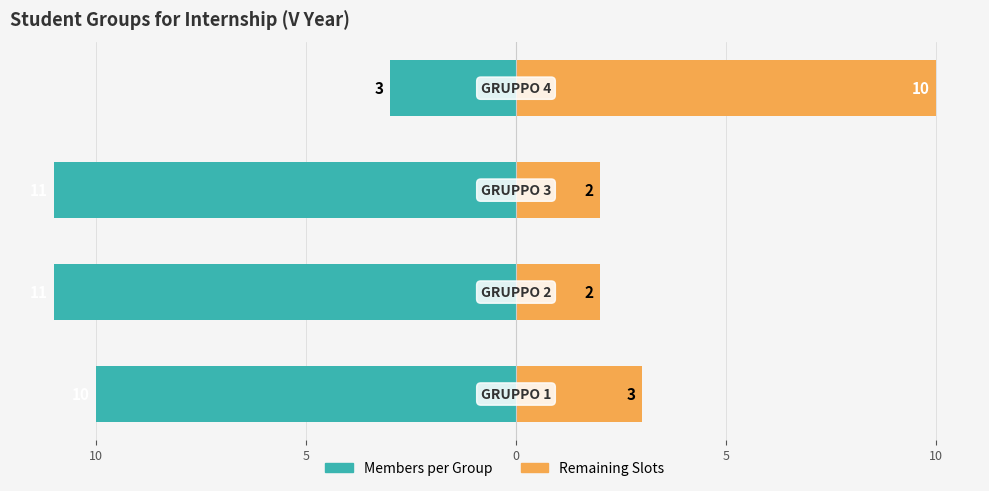

Reading left to right, what are all the values shown in this chart?

Members per Group: -10	-11	-11	-3
Remaining Slots: 3	2	2	10